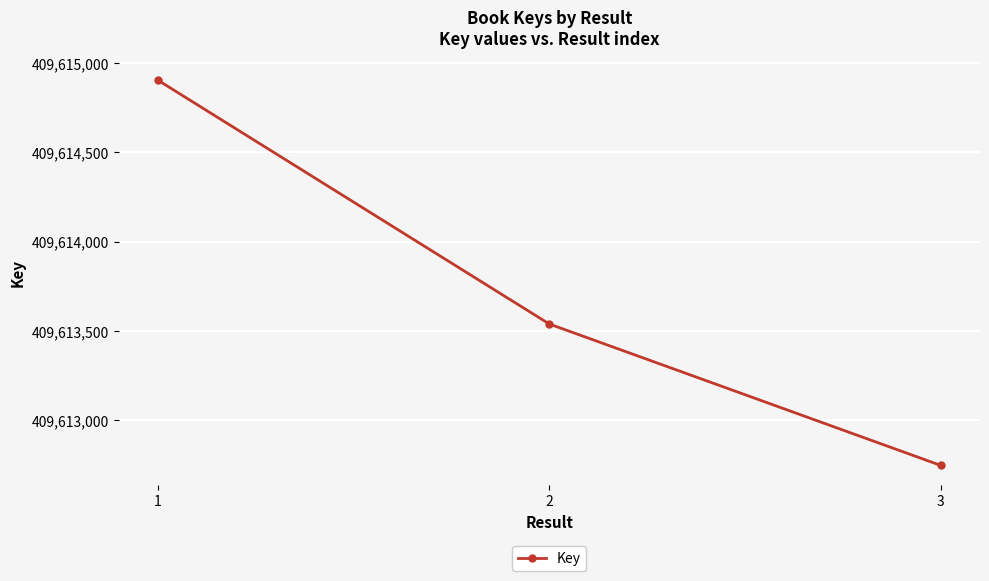

Reading left to right, extract all data points from this chart.

1=409614903	2=409613539	3=409612748